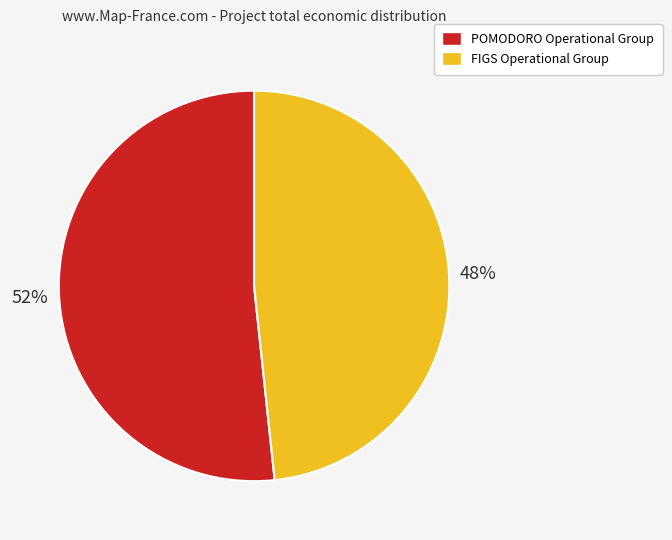

To the nearest percent, what portion does POMODORO Operational Group represent?

52%